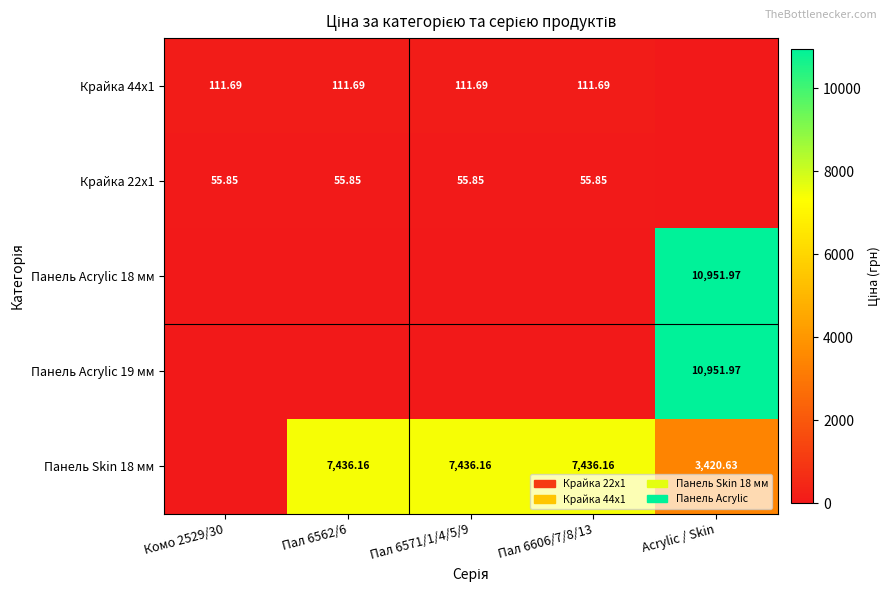

Between Комо 2529/30 and Пал 6562/6, which series saw the biggest shift?

Панель Skin 18 мм